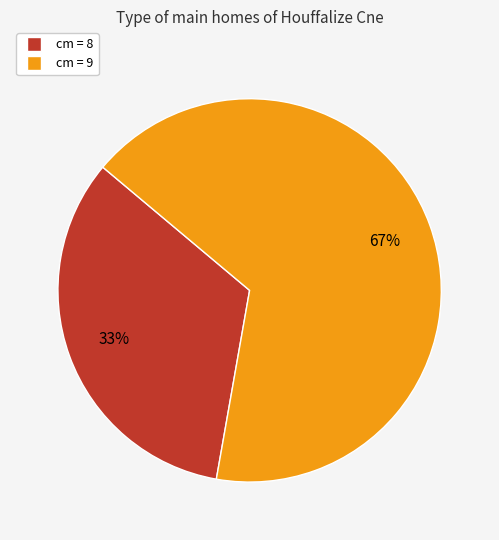

Is there a majority slice in this chart?

Yes